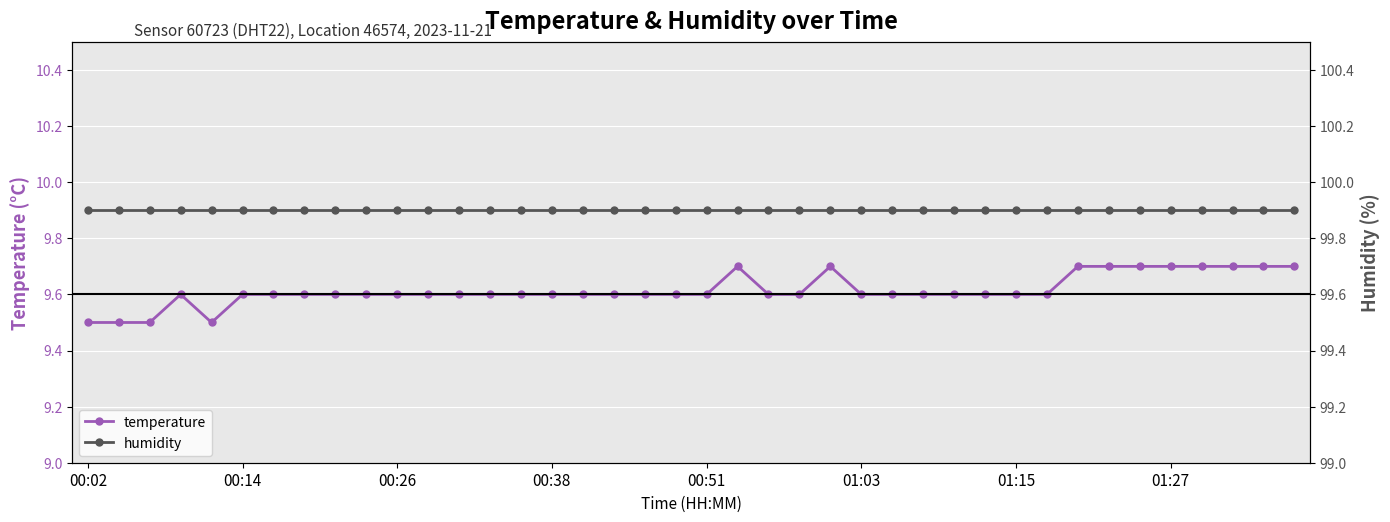

What is the minimum value for temperature?

9.5